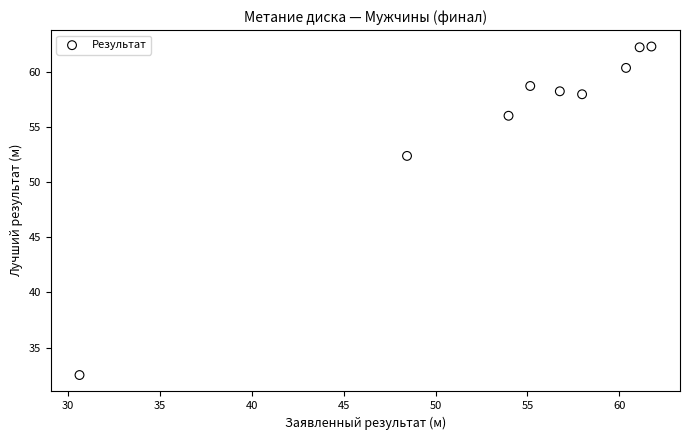

What is the range of Y values (max minus min)?

29.8